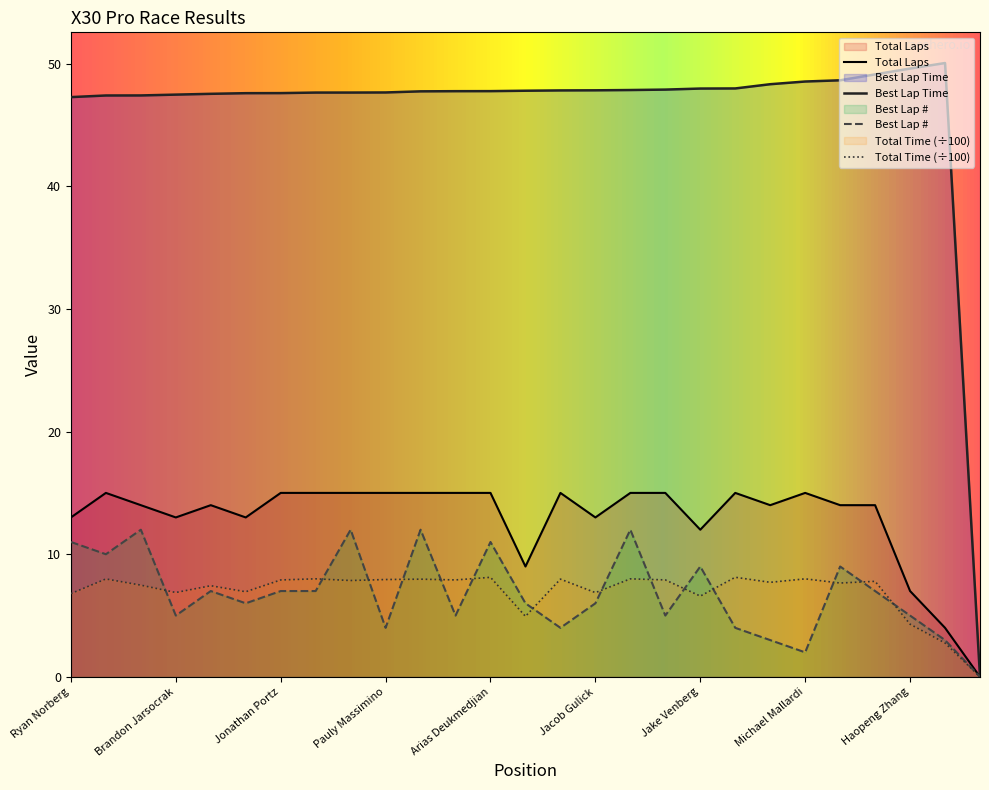

Count the number of data series in this chart.

4